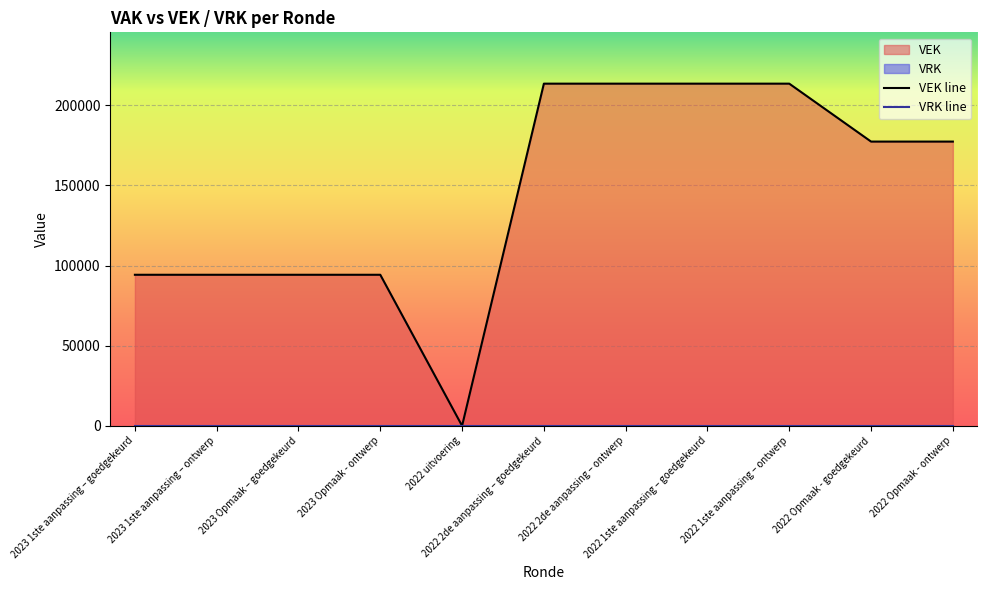

Rank the categories by value from highest to lowest.

2022 2de aanpassing – goedgekeurd, 2022 2de aanpassing – ontwerp, 2022 1ste aanpassing – goedgekeurd, 2022 1ste aanpassing – ontwerp, 2022 Opmaak - goedgekeurd, 2022 Opmaak - ontwerp, 2023 1ste aanpassing – goedgekeurd, 2023 1ste aanpassing – ontwerp, 2023 Opmaak – goedgekeurd, 2023 Opmaak - ontwerp, 2022 uitvoering